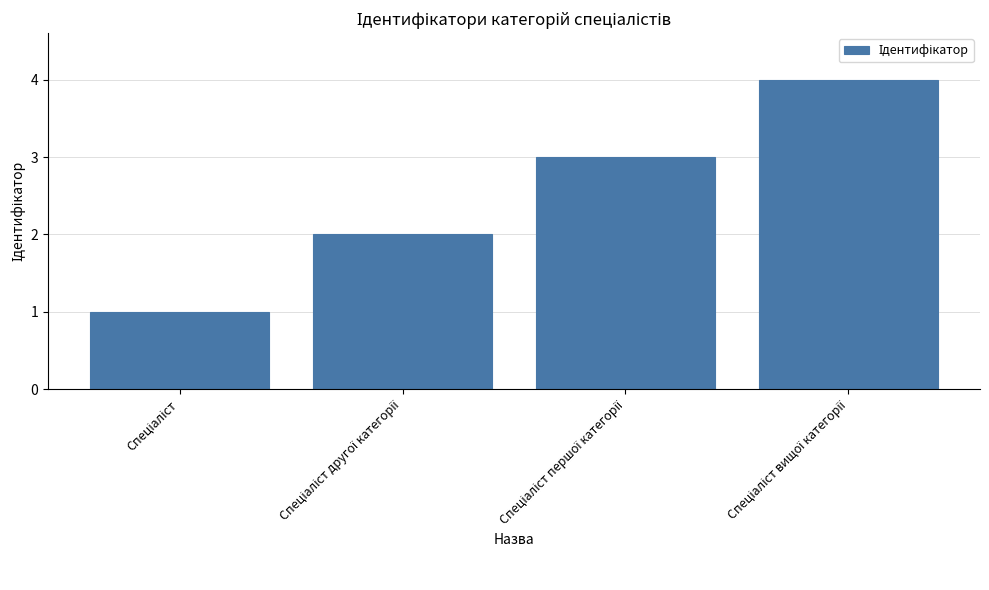

What is the sum of all values?

10